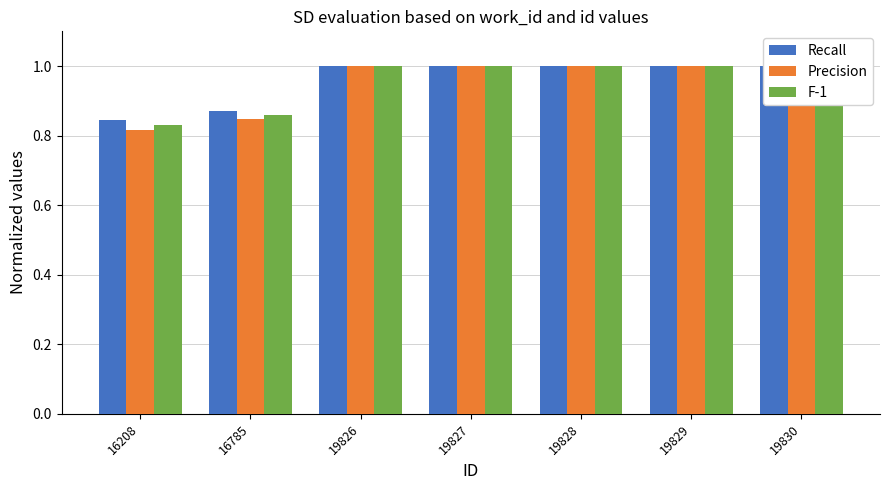

How many data points does each series have?

7